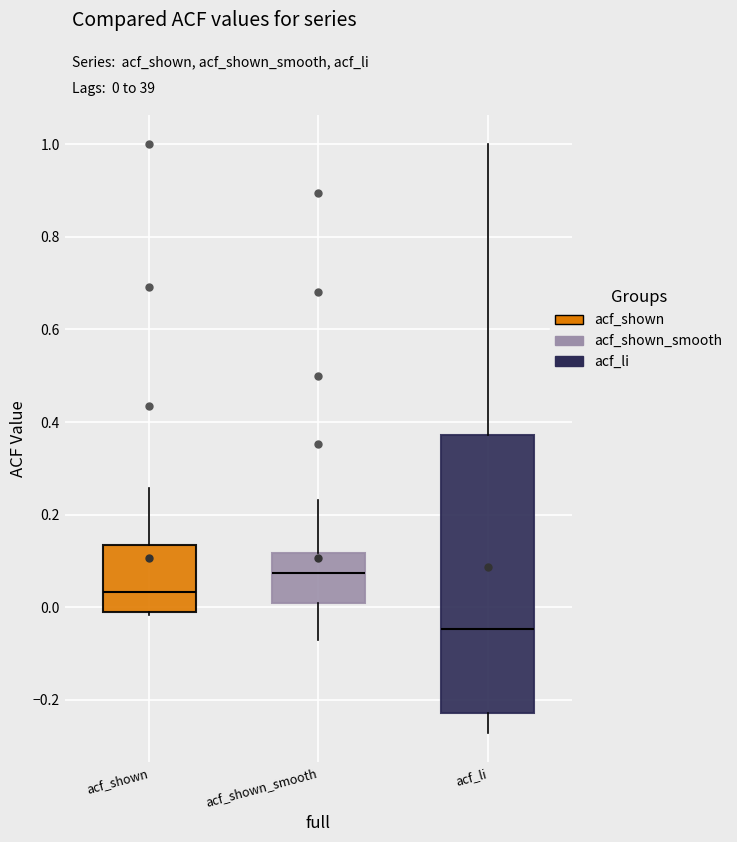

Reading left to right, transcribe this box plot: for each box, give where its median line is, the range the box spans, and where its two whiskers end, as read against the y-axis. The values are not printed on the chart, so give them approximately, as read against the axis.

acf_shown: median 0.04, box -0.02 to 0.14, whiskers -0.02 (just below the box's lower edge) to 0.26
acf_shown_smooth: median 0.08, box 0.00 to 0.12, whiskers -0.08 to 0.24
acf_li: median -0.04, box -0.22 to 0.38, whiskers -0.28 to 1.00